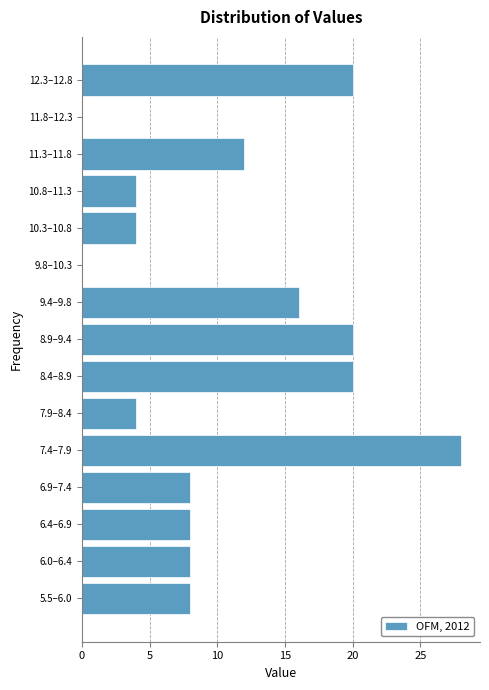

Reading top to bottom, what are all the values shown in this chart?

12.3–12.8=20	11.8–12.3=0	11.3–11.8=12	10.8–11.3=4	10.3–10.8=4	9.8–10.3=0	9.4–9.8=16	8.9–9.4=20	8.4–8.9=20	7.9–8.4=4	7.4–7.9=28	6.9–7.4=8	6.4–6.9=8	6.0–6.4=8	5.5–6.0=8